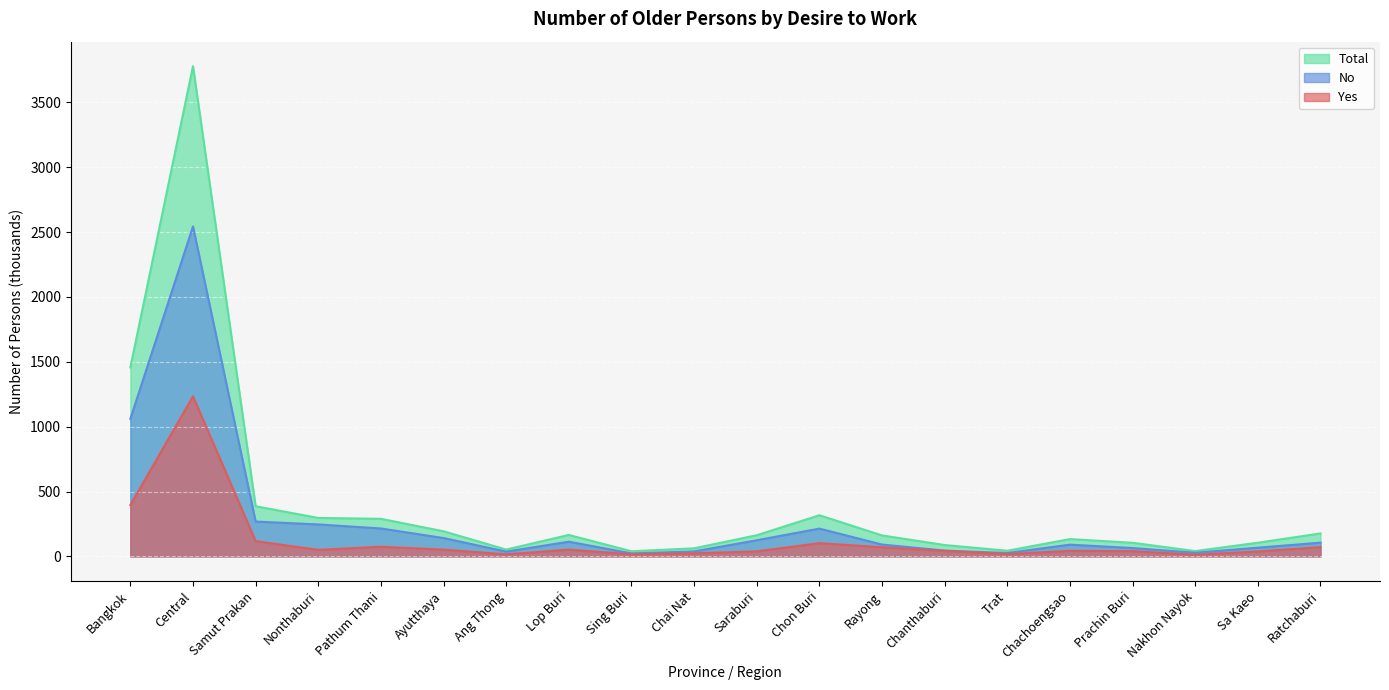

How many data points in Yes are above 50?

10